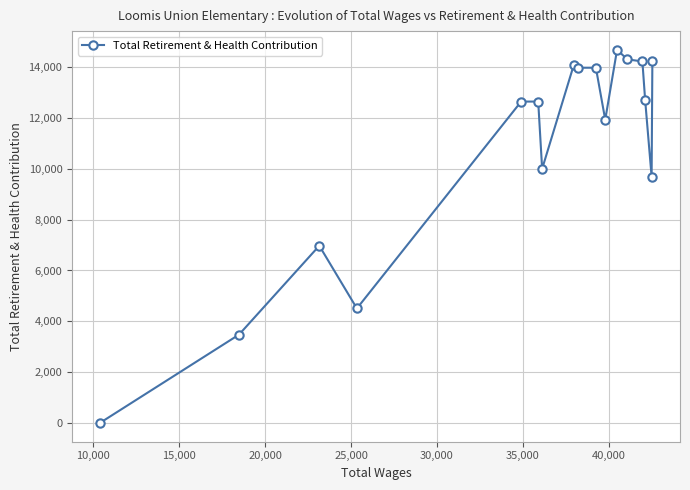

What is the greatest value displayed?

14682